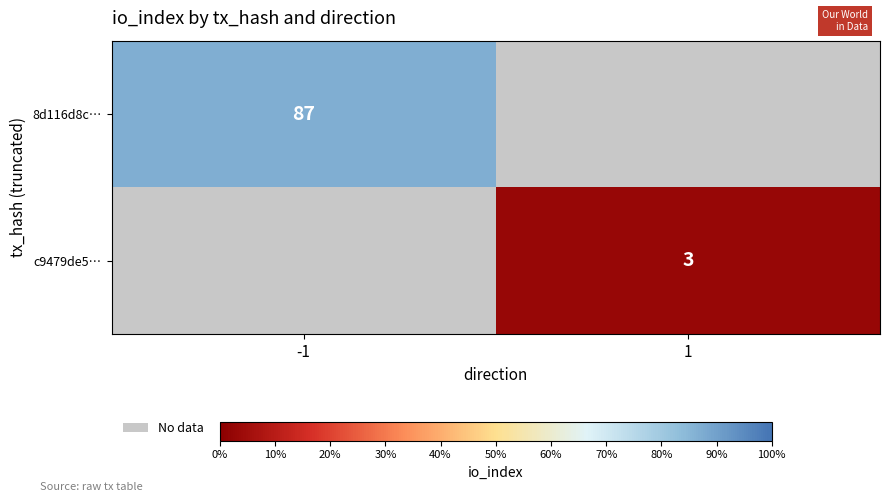

True or false: c9479de5… has a value of 5 at 1.

False